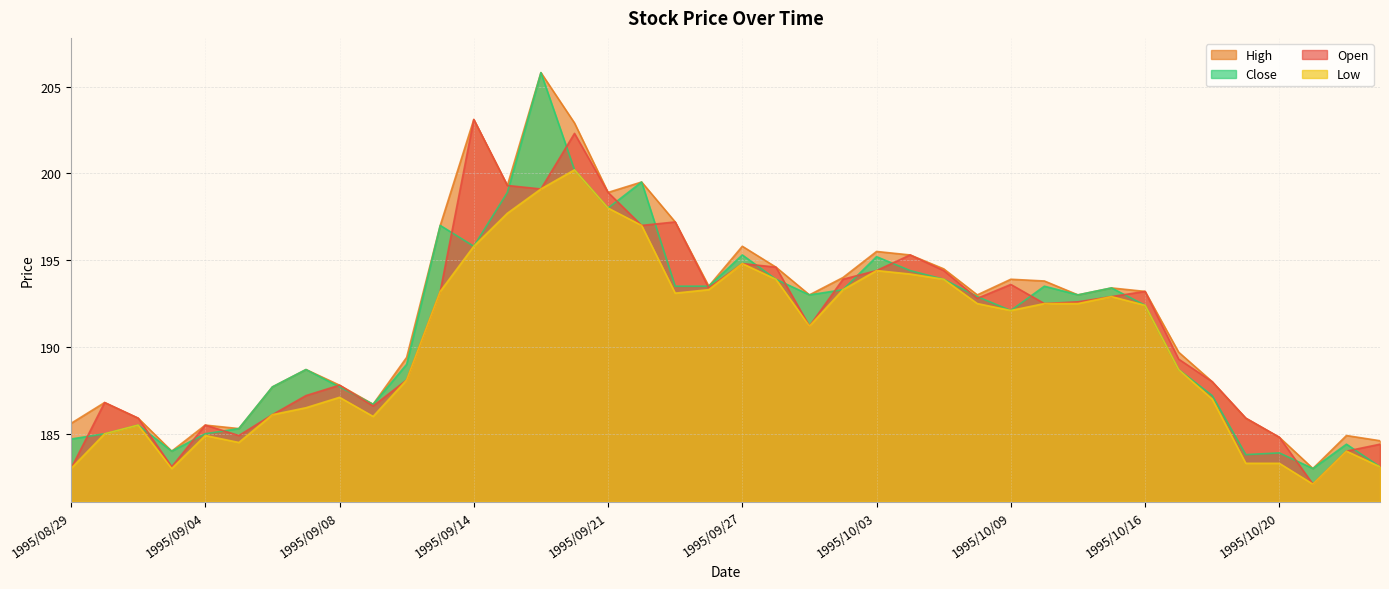

Reading left to right, extract all data points from this chart.

Open: 1995/08/29=183.0	1995/08/30=186.8	1995/08/31=185.9	1995/09/01=183.1	1995/09/04=185.5	1995/09/05=184.9	1995/09/06=186.1	1995/09/07=187.2	1995/09/08=187.8	1995/09/11=186.6	1995/09/12=188.1	1995/09/13=193.2	1995/09/14=203.1	1995/09/18=199.3	1995/09/19=199.1	1995/09/20=202.3	1995/09/21=198.9	1995/09/22=197.0	1995/09/25=197.2	1995/09/26=193.4	1995/09/27=194.8	1995/09/28=194.6	1995/09/29=191.2	1995/10/02=193.9	1995/10/03=194.4	1995/10/04=195.3	1995/10/05=194.4	1995/10/06=192.8	1995/10/09=193.6	1995/10/11=192.5	1995/10/12=192.6	1995/10/13=192.9	1995/10/16=193.2	1995/10/17=189.3	1995/10/18=188.0	1995/10/19=185.9	1995/10/20=184.8	1995/10/23=182.1	1995/10/24=184.0	1995/10/25=184.4
High: 1995/08/29=185.6	1995/08/30=186.8	1995/08/31=185.9	1995/09/01=184.0	1995/09/04=185.5	1995/09/05=185.3	1995/09/06=187.7	1995/09/07=188.7	1995/09/08=187.8	1995/09/11=186.7	1995/09/12=189.4	1995/09/13=197.0	1995/09/14=203.1	1995/09/18=199.3	1995/09/19=205.8	1995/09/20=202.9	1995/09/21=198.9	1995/09/22=199.5	1995/09/25=197.2	1995/09/26=193.5	1995/09/27=195.8	1995/09/28=194.6	1995/09/29=193.0	1995/10/02=194.0	1995/10/03=195.5	1995/10/04=195.3	1995/10/05=194.5	1995/10/06=193.0	1995/10/09=193.9	1995/10/11=193.8	1995/10/12=193.0	1995/10/13=193.4	1995/10/16=193.2	1995/10/17=189.7	1995/10/18=188.0	1995/10/19=185.9	1995/10/20=184.8	1995/10/23=183.0	1995/10/24=184.9	1995/10/25=184.6
Low: 1995/08/29=183.0	1995/08/30=185.0	1995/08/31=185.5	1995/09/01=183.0	1995/09/04=184.9	1995/09/05=184.5	1995/09/06=186.1	1995/09/07=186.5	1995/09/08=187.1	1995/09/11=186.0	1995/09/12=188.1	1995/09/13=193.2	1995/09/14=195.8	1995/09/18=197.7	1995/09/19=199.1	1995/09/20=200.2	1995/09/21=198.0	1995/09/22=197.0	1995/09/25=193.1	1995/09/26=193.3	1995/09/27=194.8	1995/09/28=193.9	1995/09/29=191.2	1995/10/02=193.3	1995/10/03=194.4	1995/10/04=194.2	1995/10/05=193.9	1995/10/06=192.5	1995/10/09=192.1	1995/10/11=192.5	1995/10/12=192.5	1995/10/13=192.9	1995/10/16=192.4	1995/10/17=188.7	1995/10/18=187.0	1995/10/19=183.3	1995/10/20=183.3	1995/10/23=182.1	1995/10/24=184.0	1995/10/25=183.1
Close: 1995/08/29=184.7	1995/08/30=185.0	1995/08/31=185.5	1995/09/01=184.0	1995/09/04=185.0	1995/09/05=185.3	1995/09/06=187.7	1995/09/07=188.7	1995/09/08=187.7	1995/09/11=186.7	1995/09/12=189.0	1995/09/13=197.0	1995/09/14=195.8	1995/09/18=198.9	1995/09/19=205.8	1995/09/20=200.2	1995/09/21=198.0	1995/09/22=199.5	1995/09/25=193.5	1995/09/26=193.5	1995/09/27=195.3	1995/09/28=193.9	1995/09/29=193.0	1995/10/02=193.3	1995/10/03=195.2	1995/10/04=194.4	1995/10/05=193.9	1995/10/06=192.9	1995/10/09=192.1	1995/10/11=193.5	1995/10/12=193.0	1995/10/13=193.4	1995/10/16=192.4	1995/10/17=188.7	1995/10/18=187.2	1995/10/19=183.8	1995/10/20=183.9	1995/10/23=183.0	1995/10/24=184.4	1995/10/25=183.1